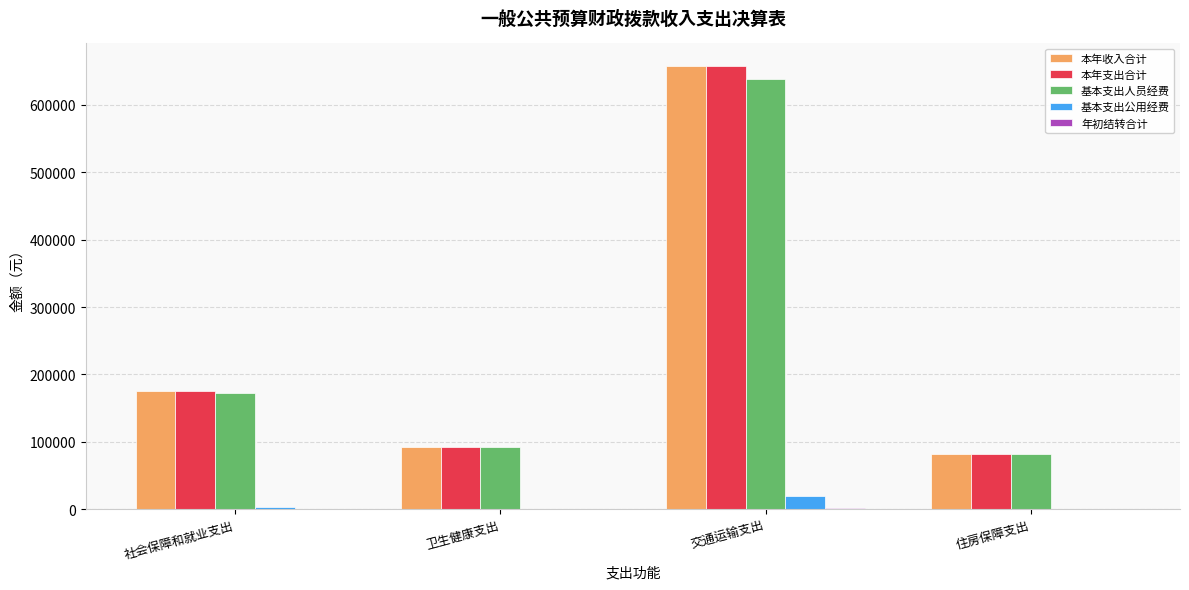

How many series are shown in this chart?

5